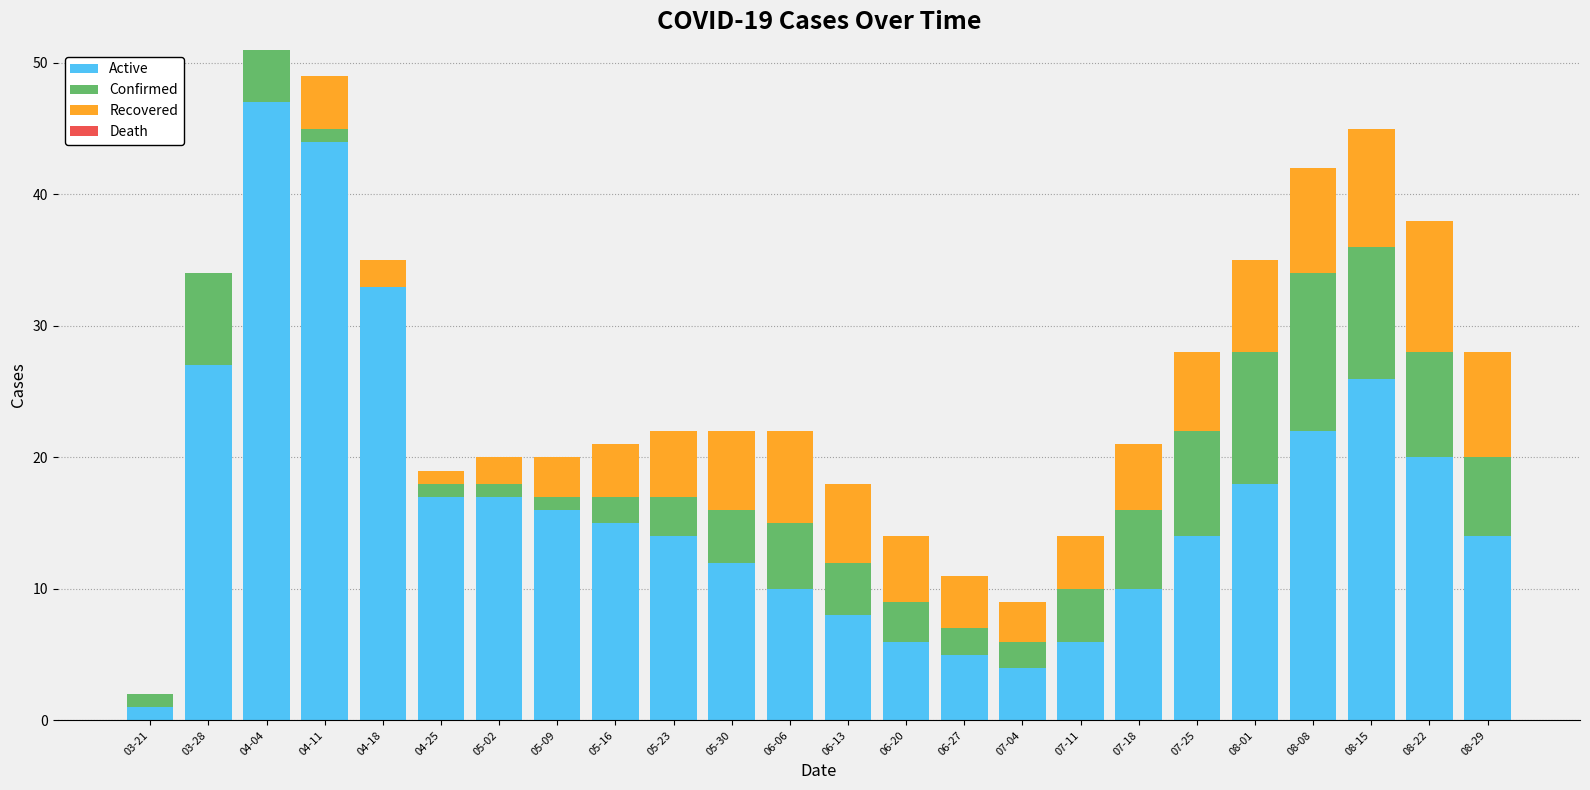

The value of Active at 05-30 is 6. True or false?

False